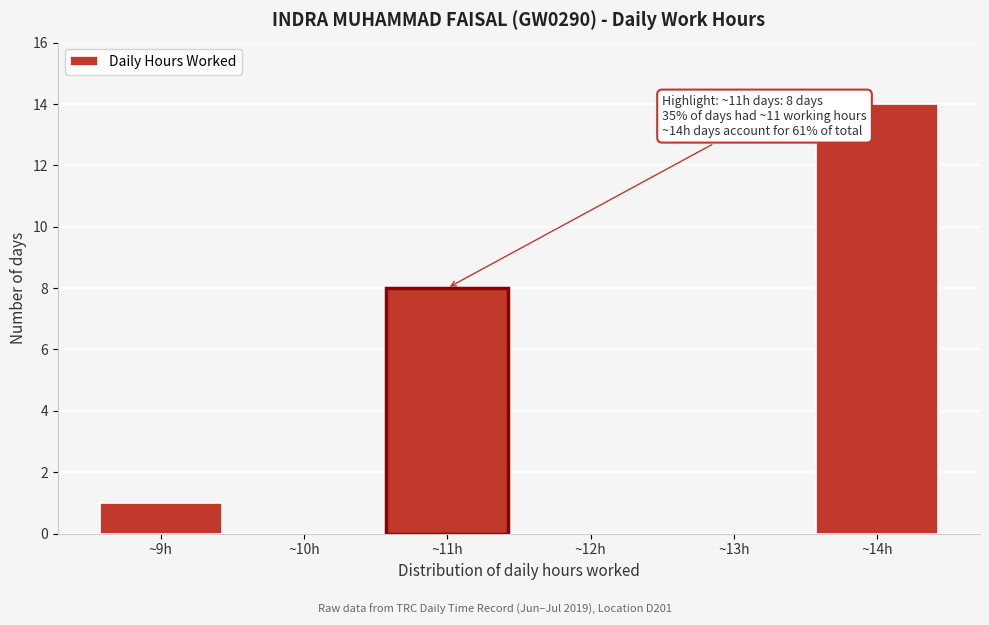

Over which range of the x-axis is the bar tallest?

13.5 to 14.5